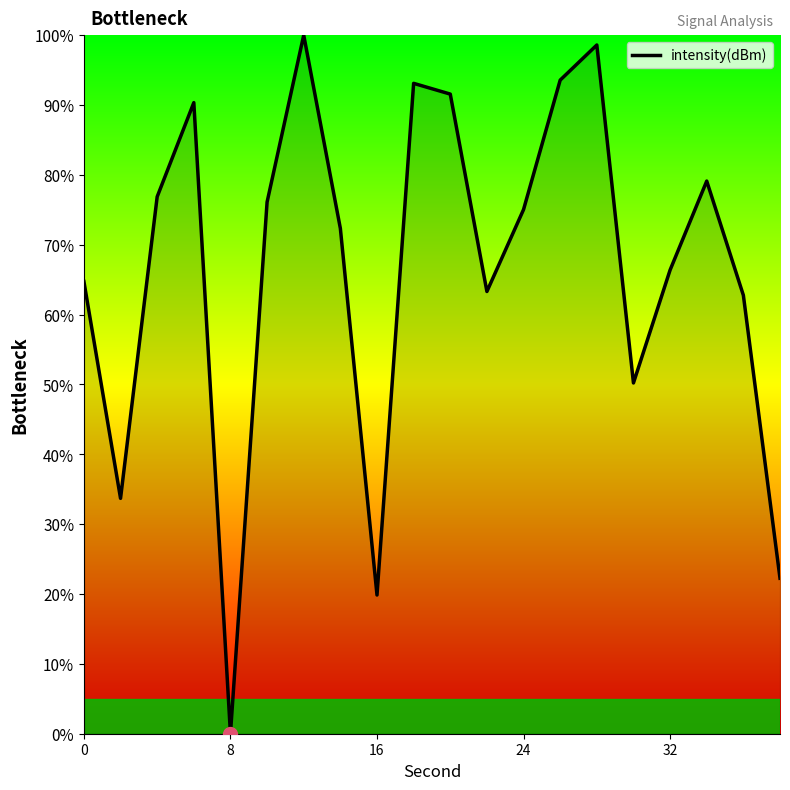

What is the maximum value shown in the chart?

100.0